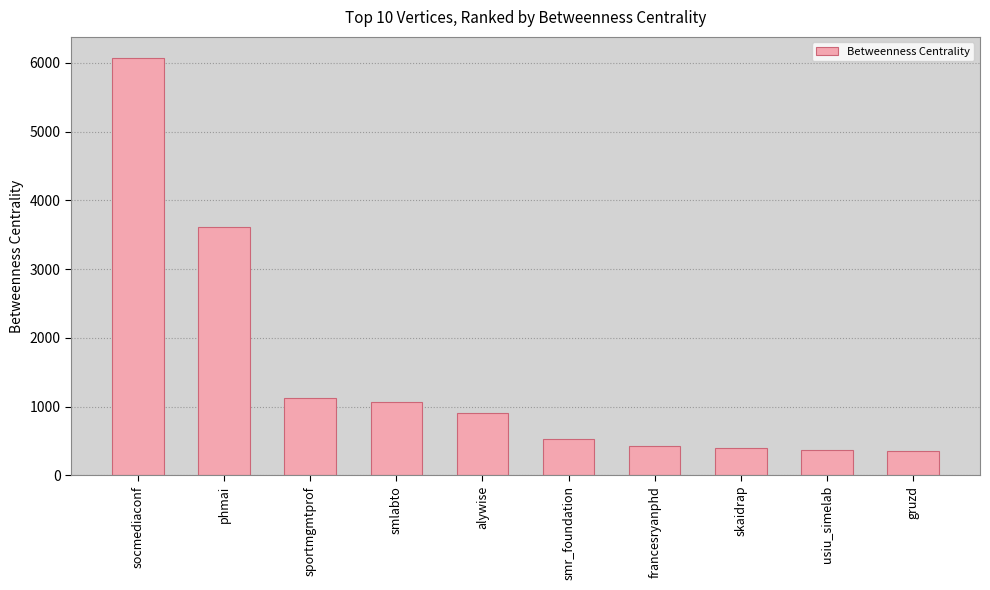

Does the chart contain stacked bars?

No